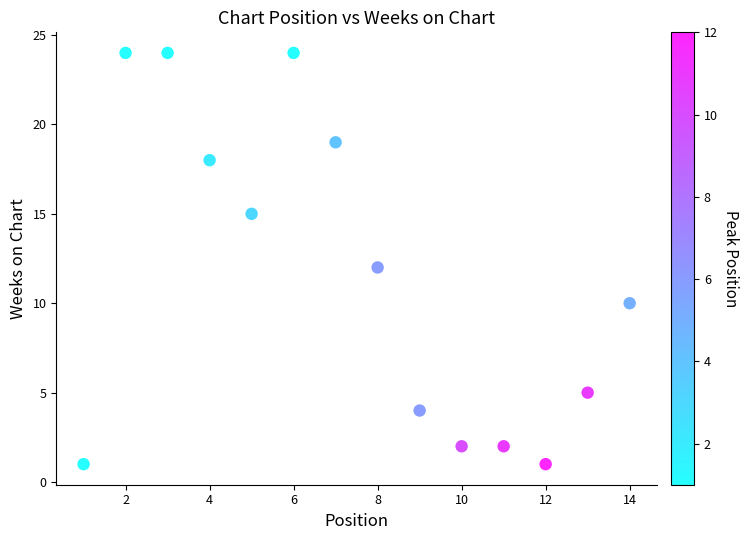

What is the range of Y values (max minus min)?

23